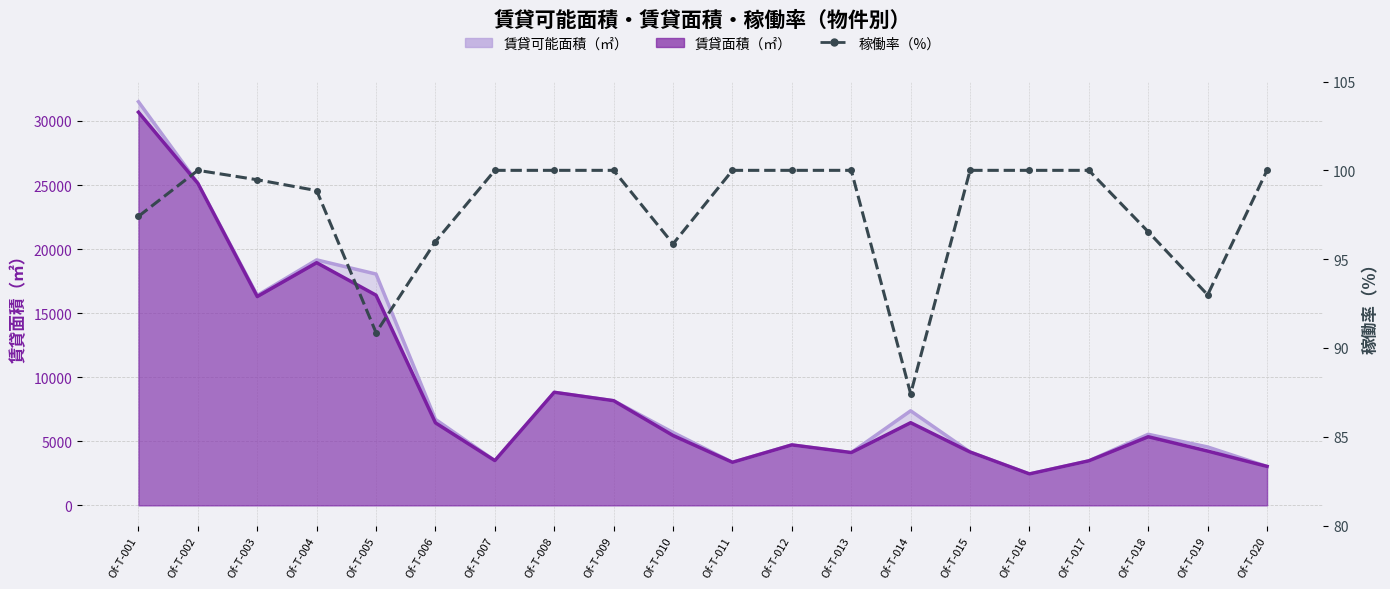

How many interior local valleys (lower than both neighbors) does the data have?

4